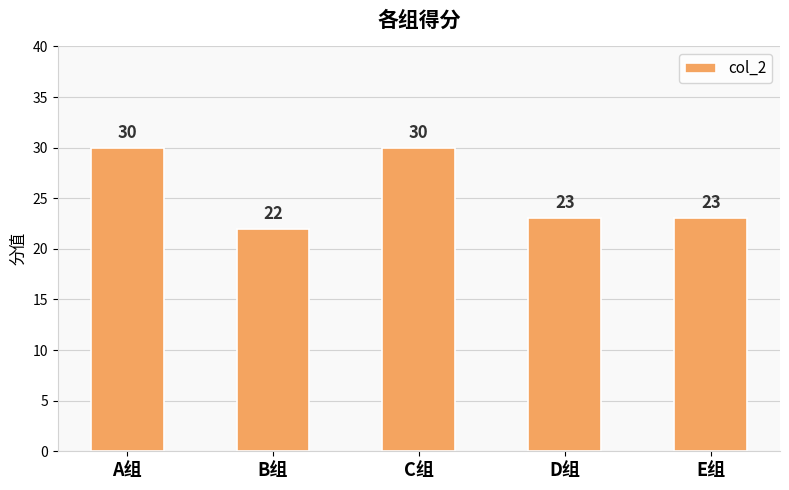

What is the label of the 5th bar from the left?

E组